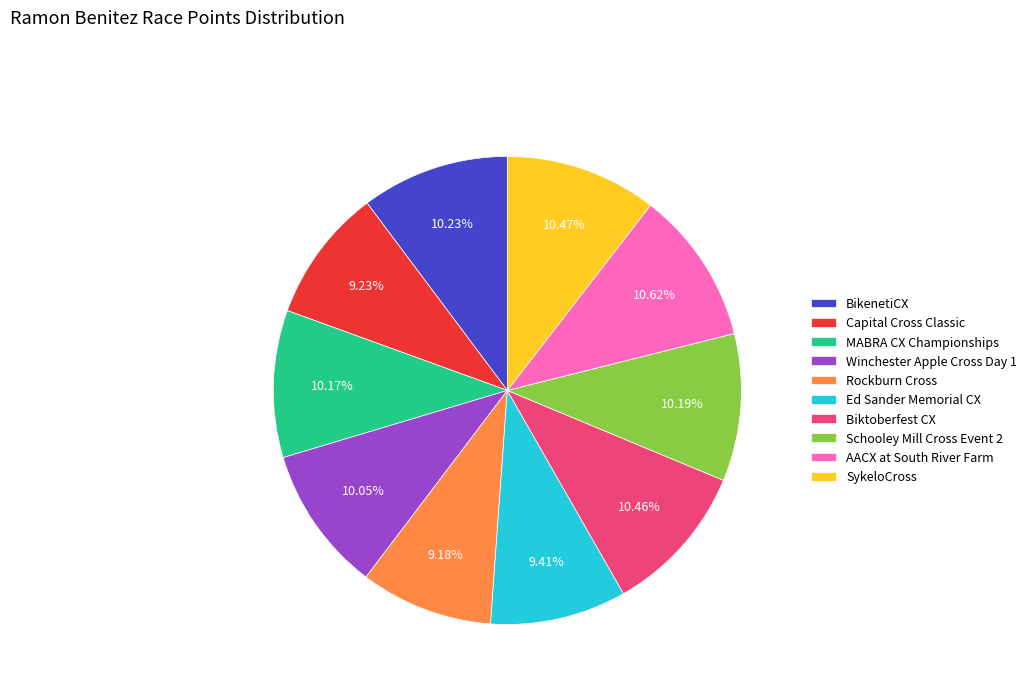

Does any single category account for the majority?

No